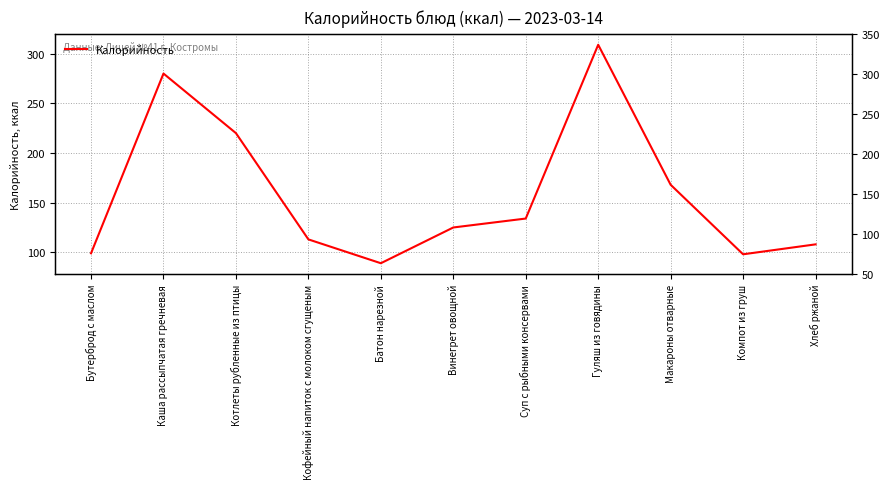

What is the sum of all values?

1743